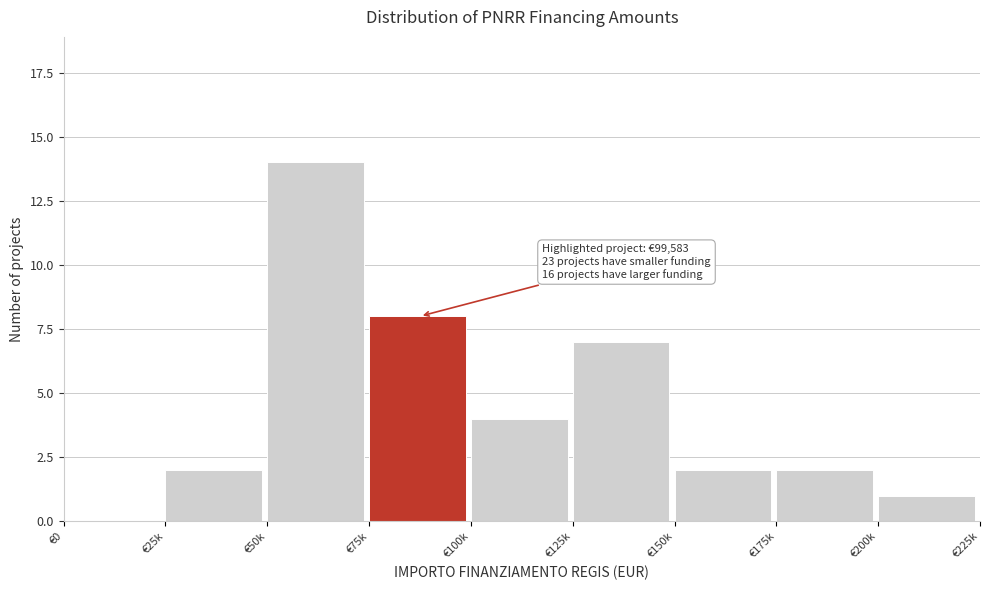

Reading left to right, extract all data points from this chart.

€0=0	€25k=2	€50k=14	€75k=8	€100k=4	€125k=7	€150k=2	€175k=2	€200k=1